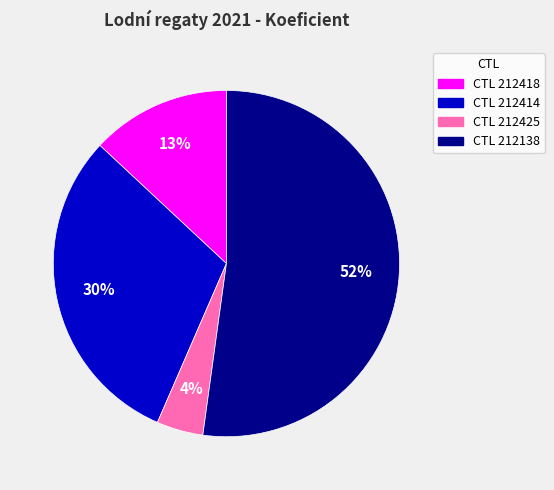

Which slice is the smallest?

CTL 212425